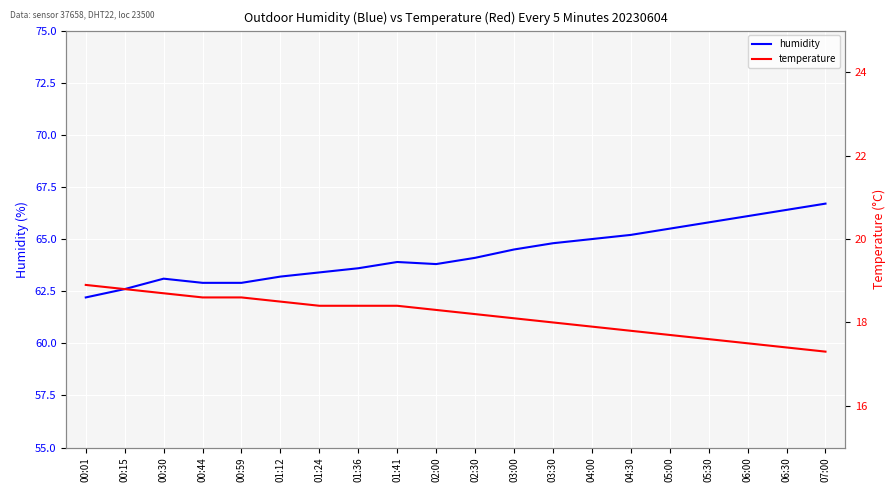

True or false: temperature has more than 1 interior local peaks.

False